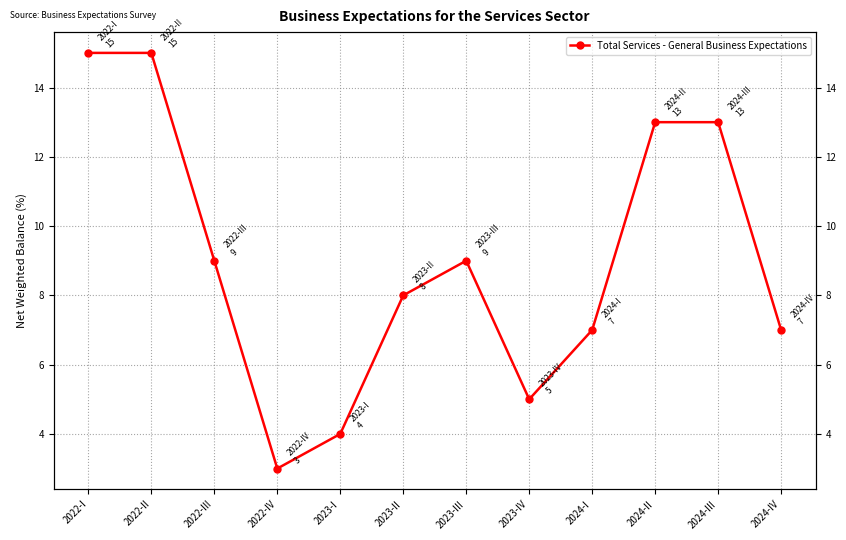

Reading left to right, extract all data points from this chart.

15	15	9	3	4	8	9	5	7	13	13	7